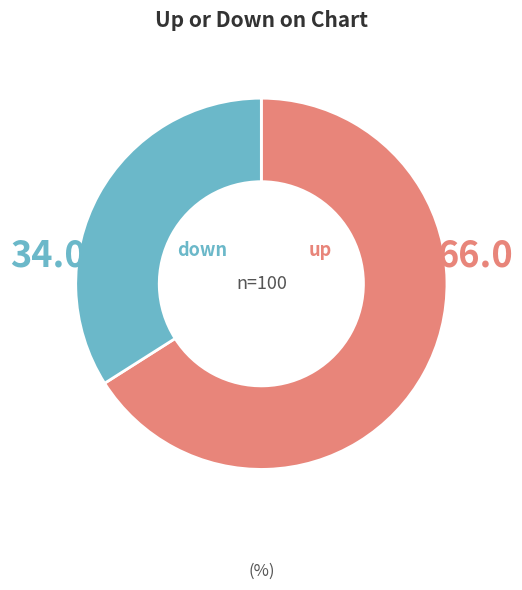

Rank the categories by value from highest to lowest.

up, down